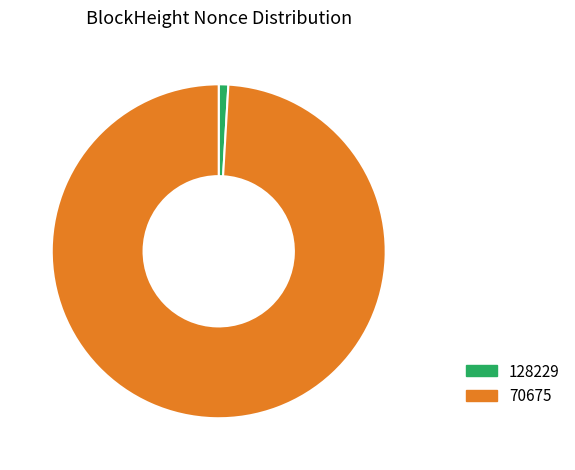

Is the sum of 128229 and 70675 greater than half?

Yes